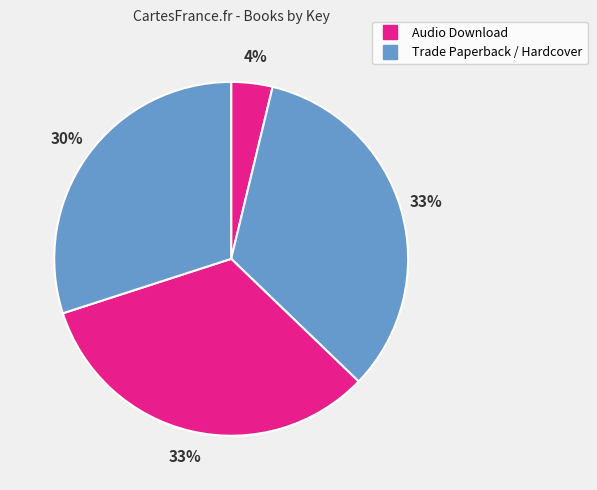

How many segments does this pie chart have?

4